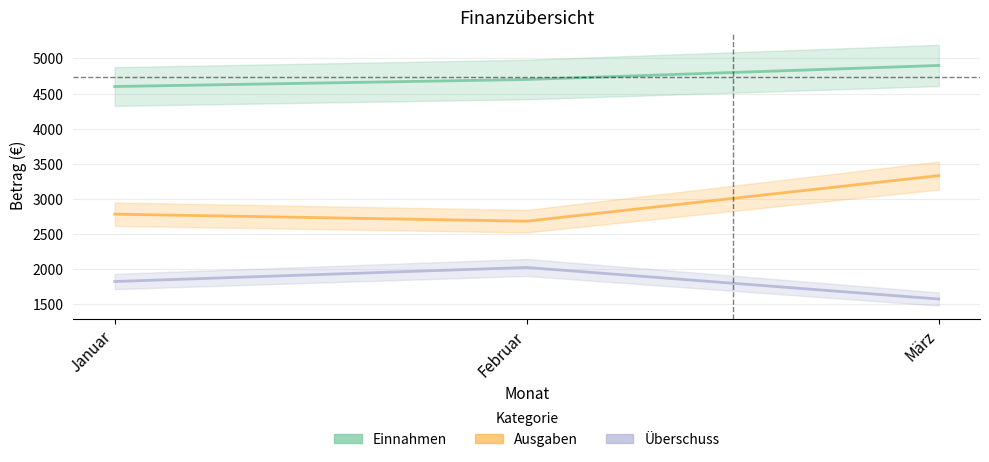

Rank the series by their average value, from highest to lowest.

Einnahmen, Ausgaben, Überschuss